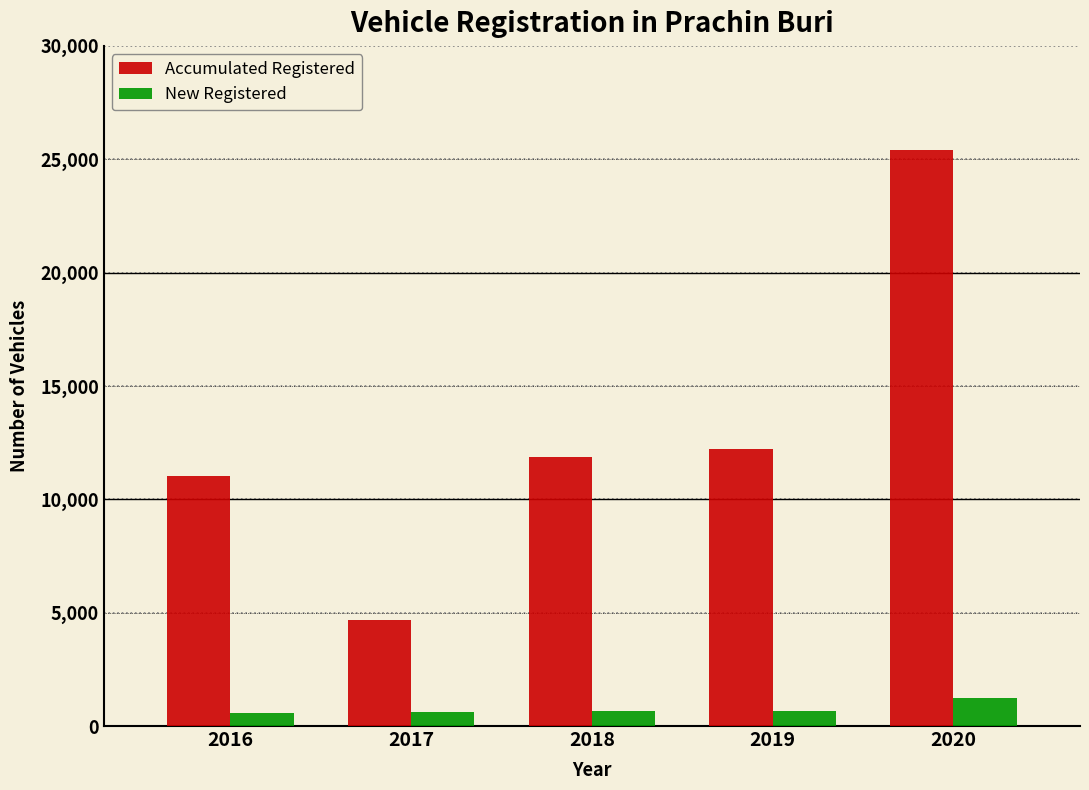

Is the value of New Registered at 2017 greater than the value of Accumulated Registered at 2017?

No